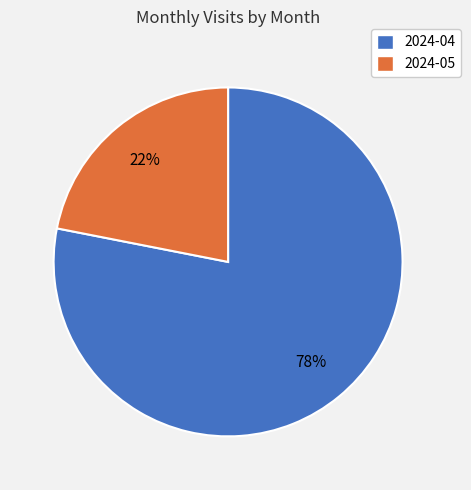

To the nearest percent, what is the difference between the 2024-04 and 2024-05 slice percentages?

56%